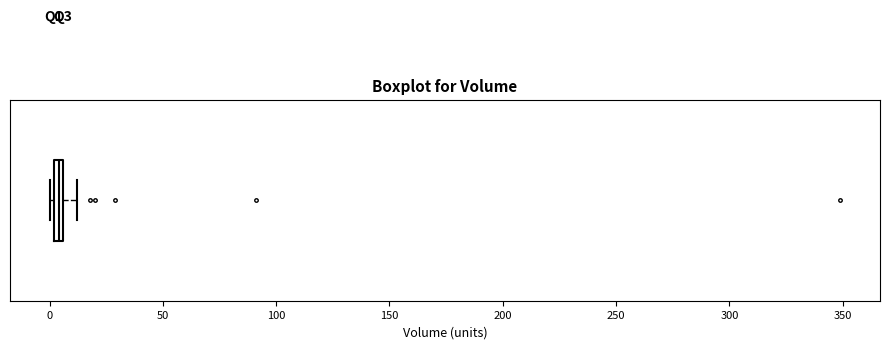

Where does the right whisker of the box end on the x-axis? The values are not printed on the chart, so give them approximately, as read against the axis.

10